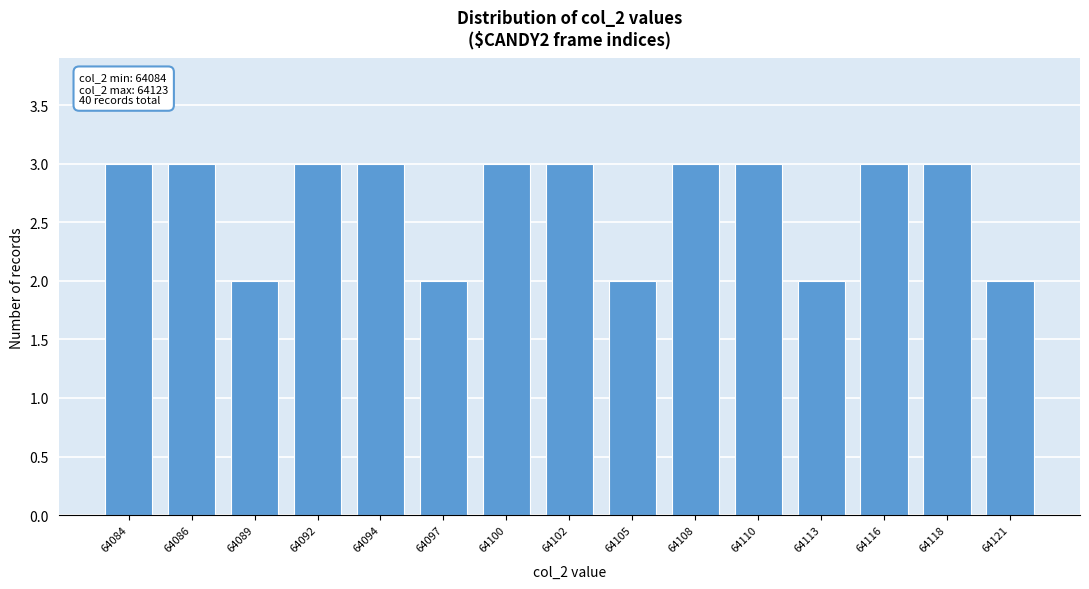

Reading left to right, what are all the values shown in this chart?

64084=3	64086=3	64089=2	64092=3	64094=3	64097=2	64100=3	64102=3	64105=2	64108=3	64110=3	64113=2	64116=3	64118=3	64121=2